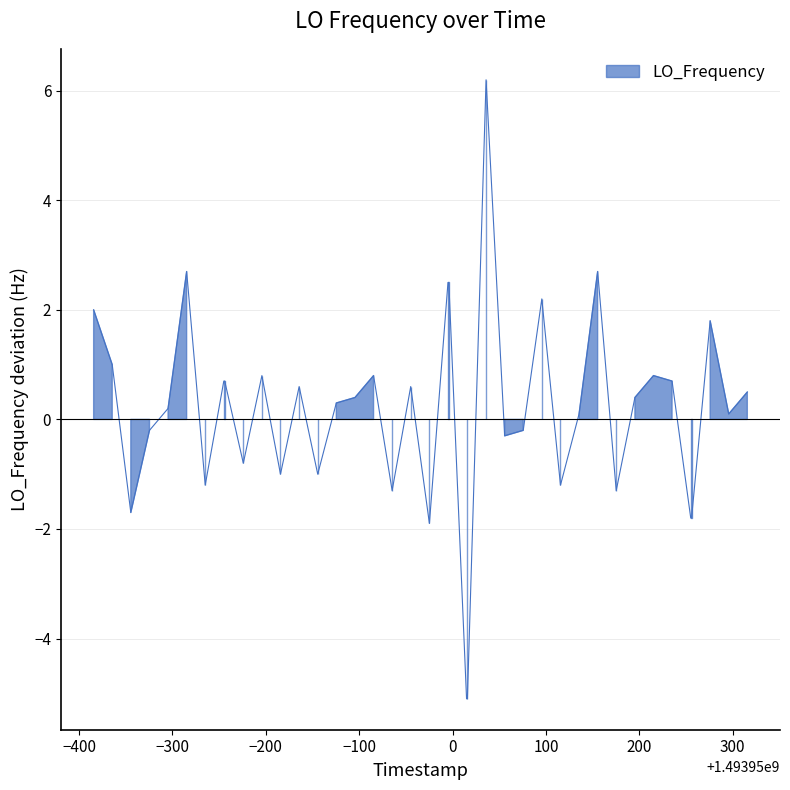

The chart shows a value of 0.1 at 29. True or false?

False